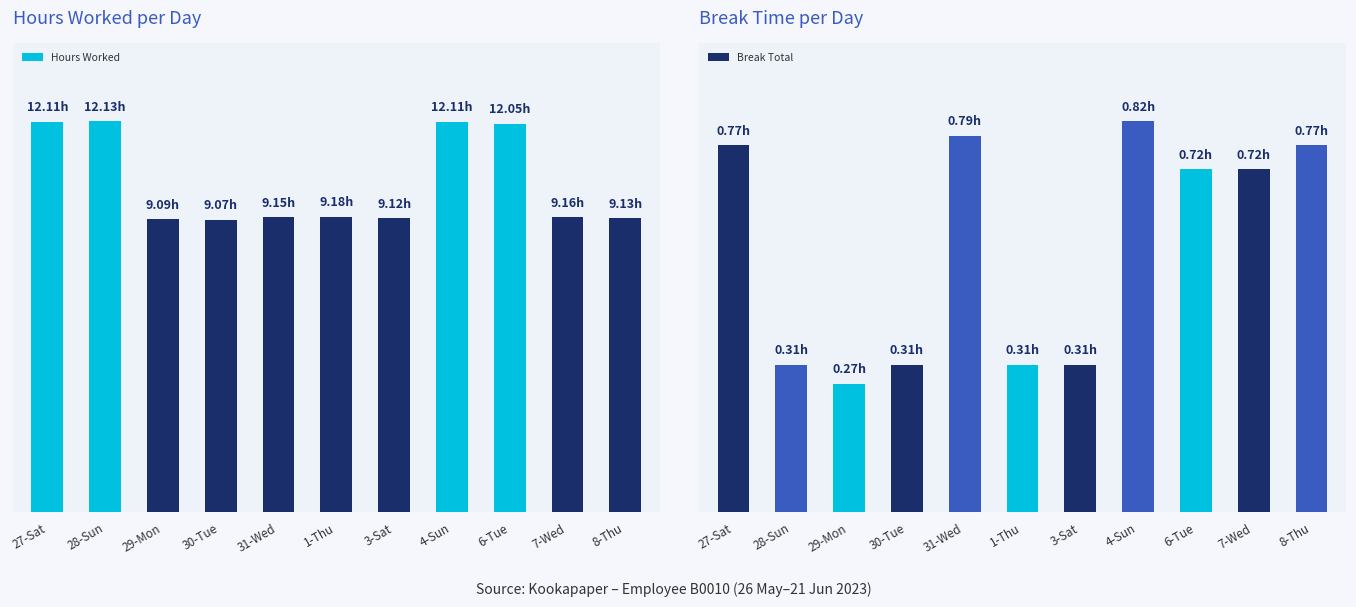

Reading left to right, extract all data points from this chart.

Hours Worked: 12.1	12.1	9.1	9.1	9.2	9.2	9.1	12.1	12.1	9.2	9.1
Break Total: 0.8	0.3	0.3	0.3	0.8	0.3	0.3	0.8	0.7	0.7	0.8